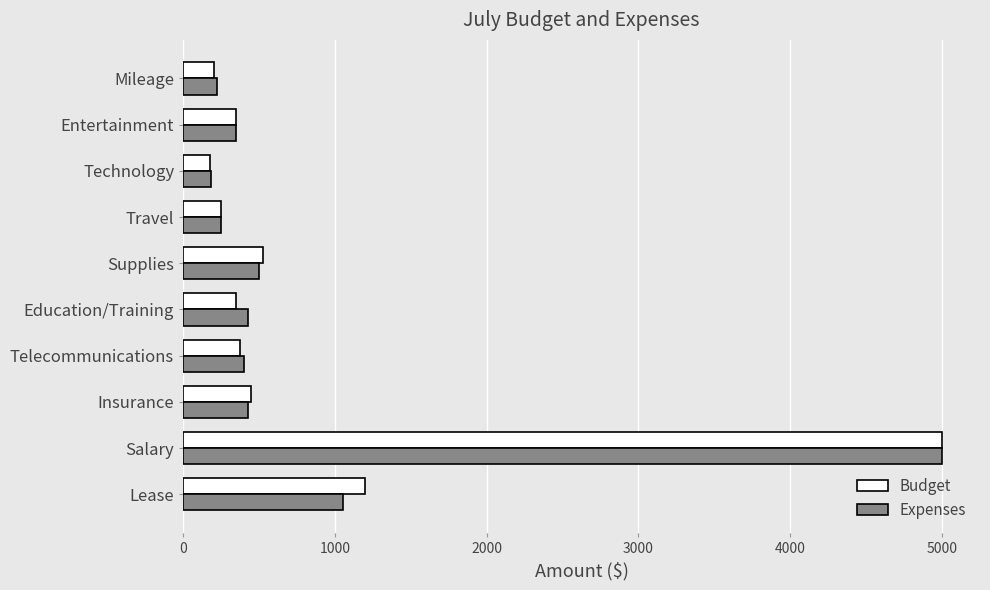

The value of Budget at Travel is 441. True or false?

False